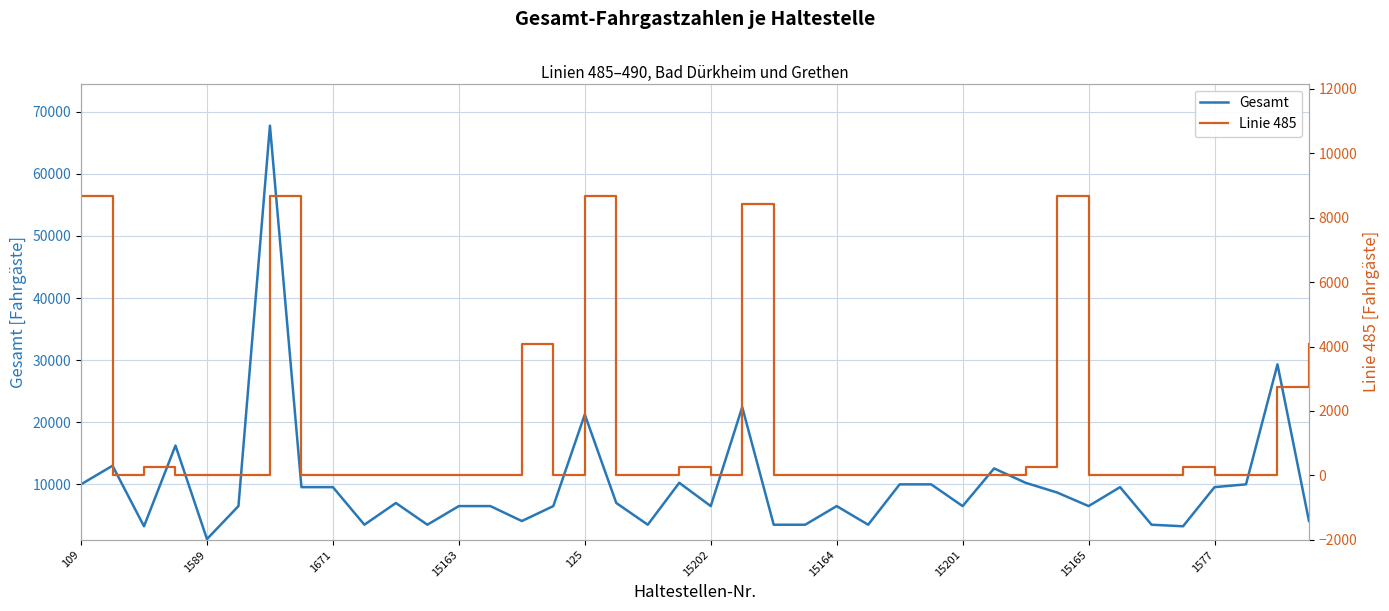

Rank the series at 26 from highest to lowest value.

Gesamt, Linie 485